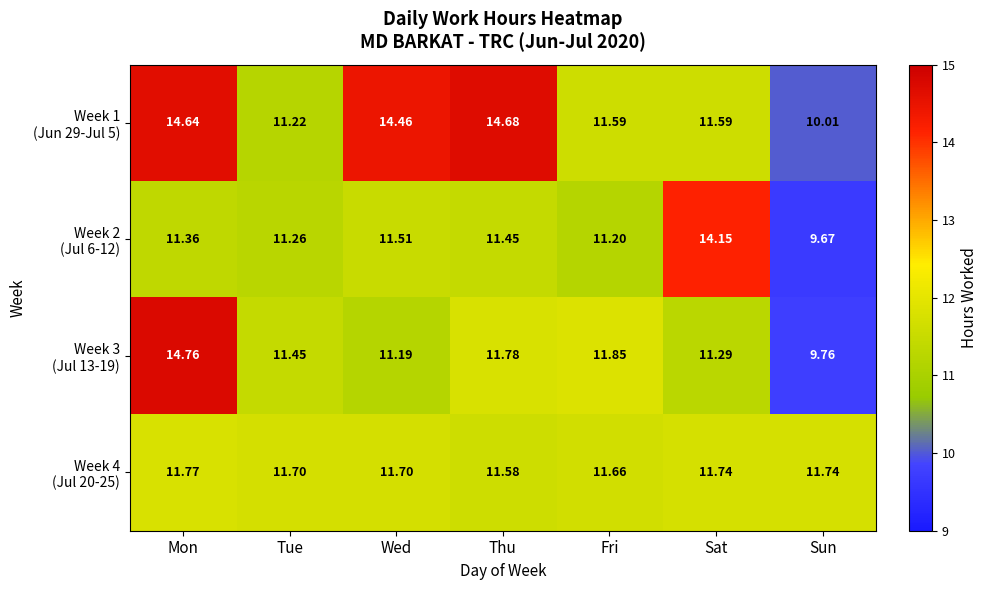

Which category has the lowest value across all series?

Sun